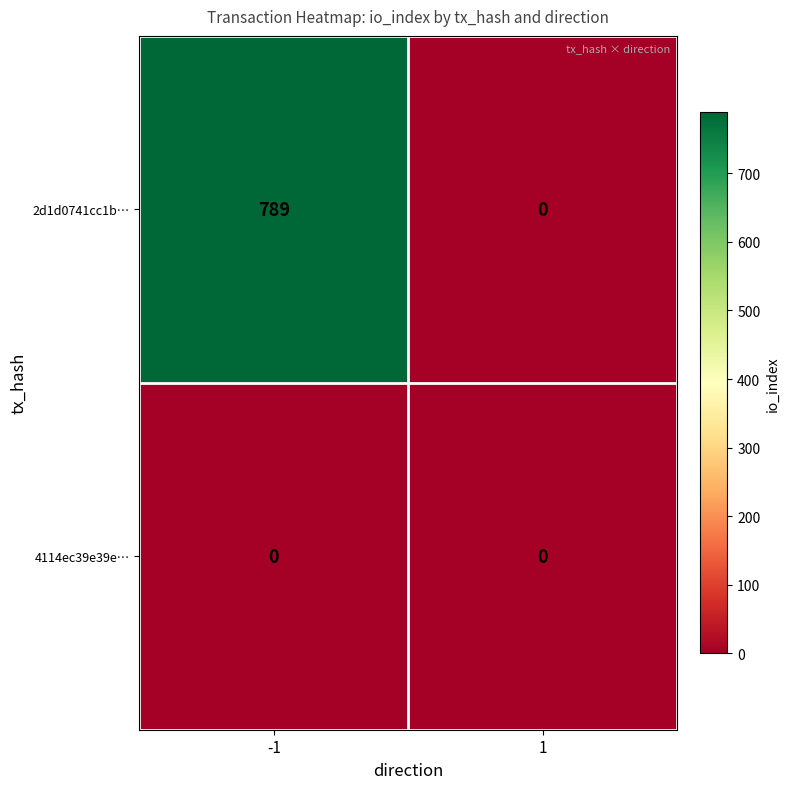

What is the sum of all 2d1d0741cc1b… values?

789